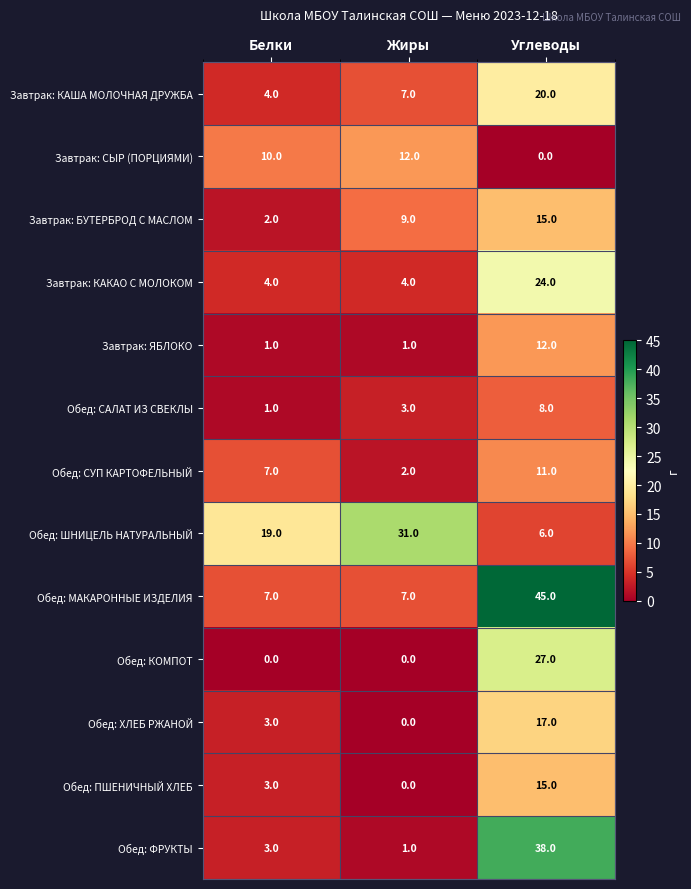

Between Жиры and Углеводы, which series saw the biggest shift?

Обед: МАКАРОННЫЕ ИЗДЕЛИЯ